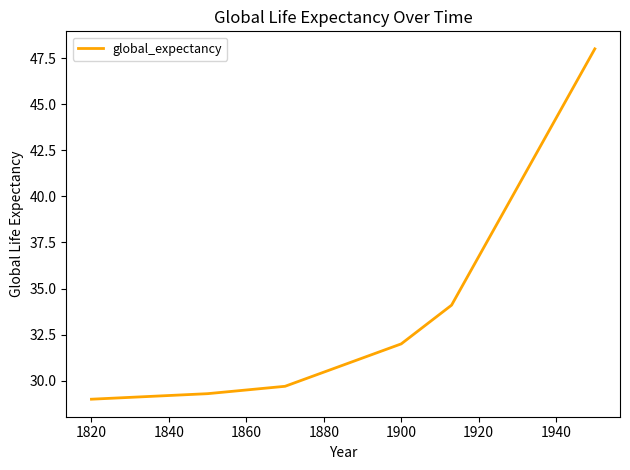

What is the difference between the maximum and minimum values?

19.0